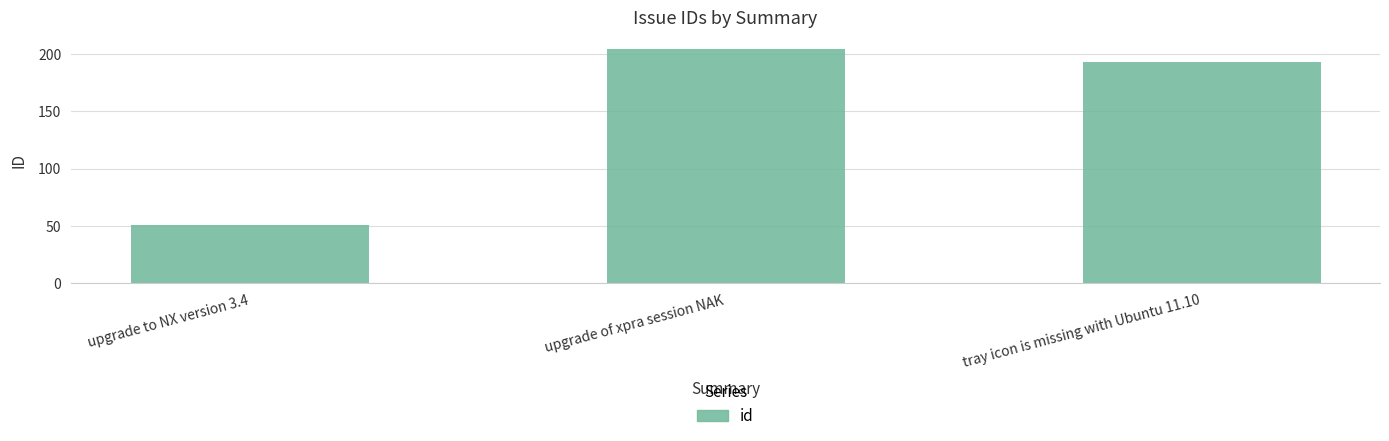

What is the change in value from upgrade of xpra session NAK to tray icon is missing with Ubuntu 11.10?

-11